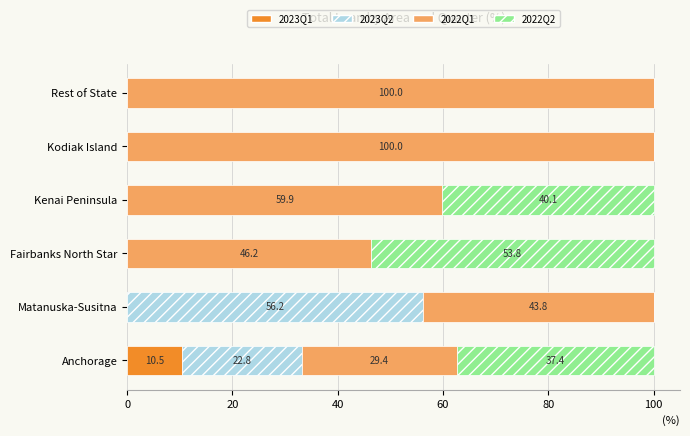

What is the highest value of the 2023Q1 series?

10.5